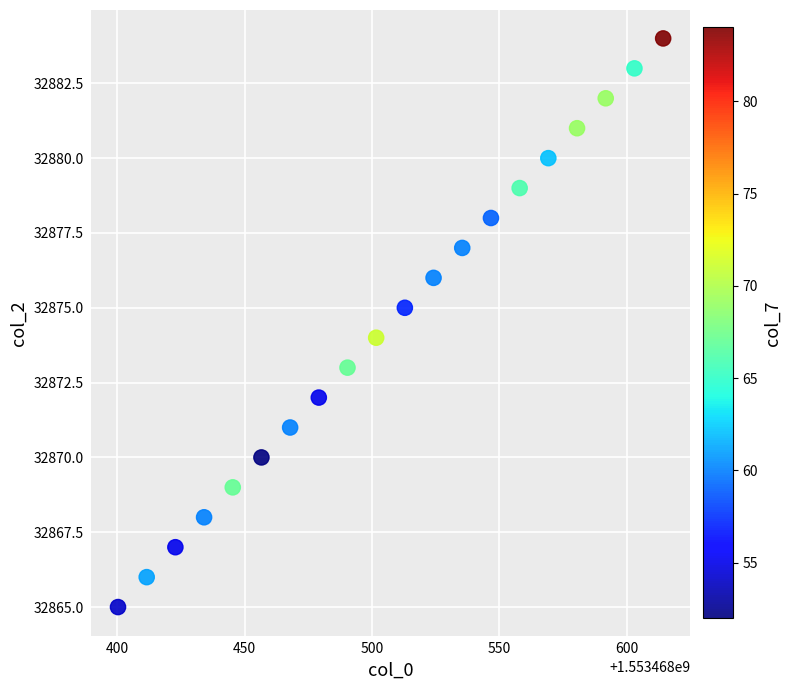

What is the range of Y values (max minus min)?

19